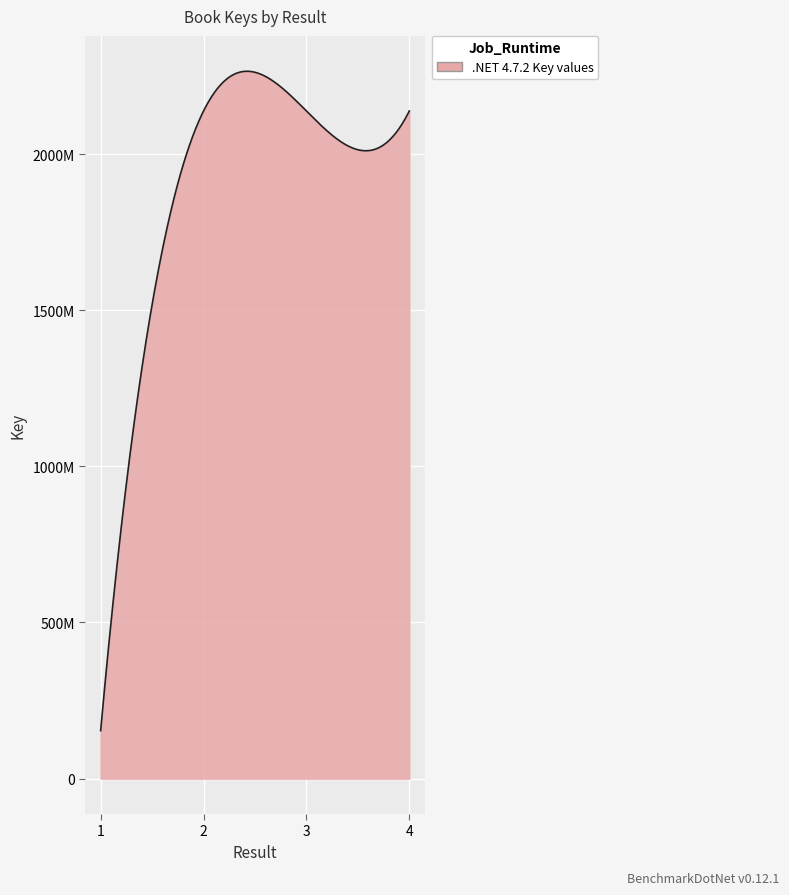

What is the smallest value displayed?

153812770